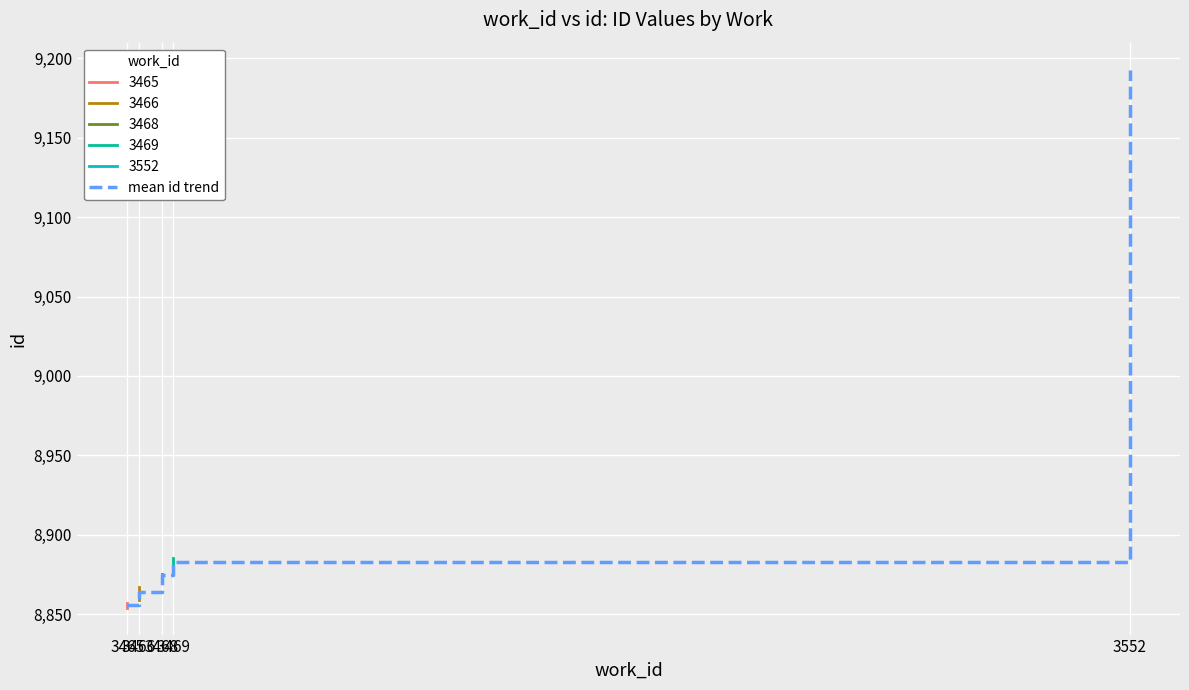

What is the change in value from 3469 to 3552?

+310.0